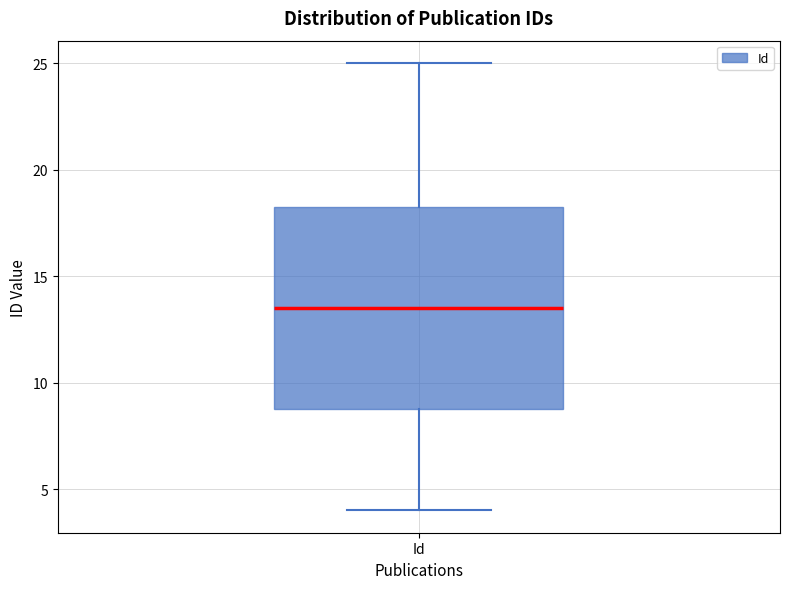

Where is the lower edge of the box for Id on the y-axis? The values are not printed on the chart, so give them approximately, as read against the axis.

9.0